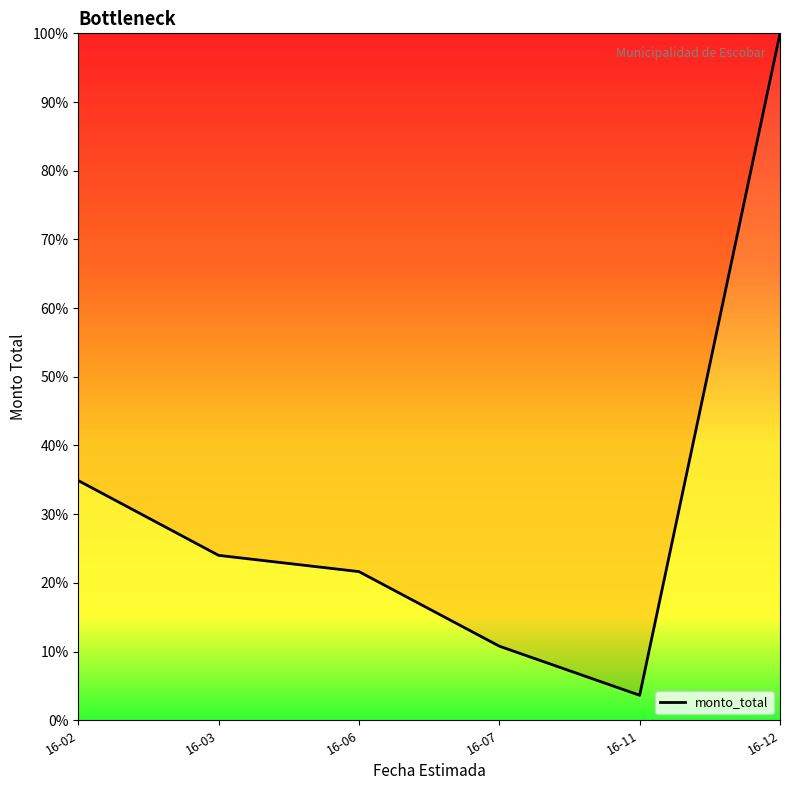

At which label is the value closest to 51?

16-02